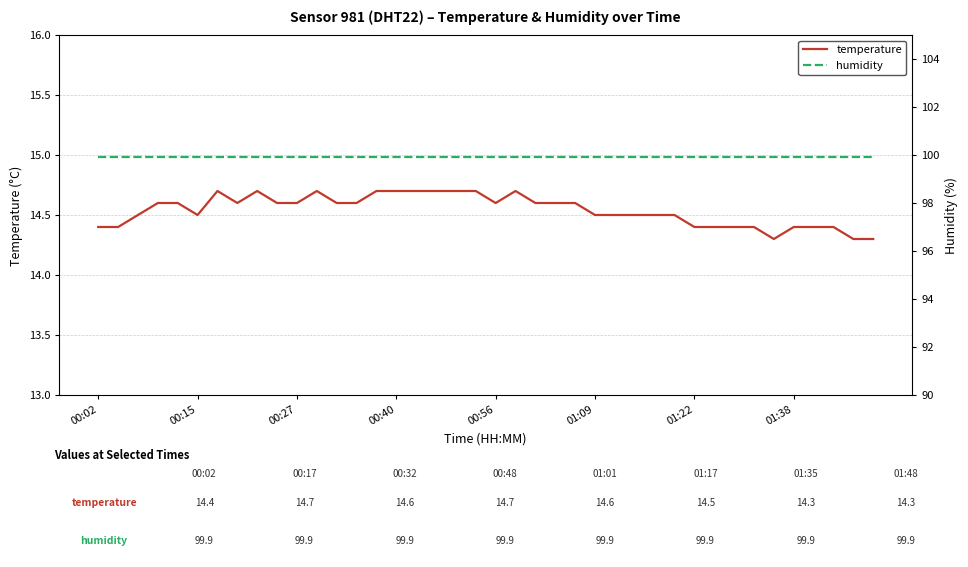

What are all the series names shown in the legend?

temperature, humidity